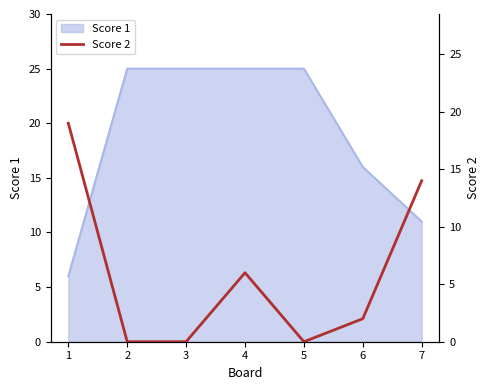

True or false: the data shows 21 at 7.

False